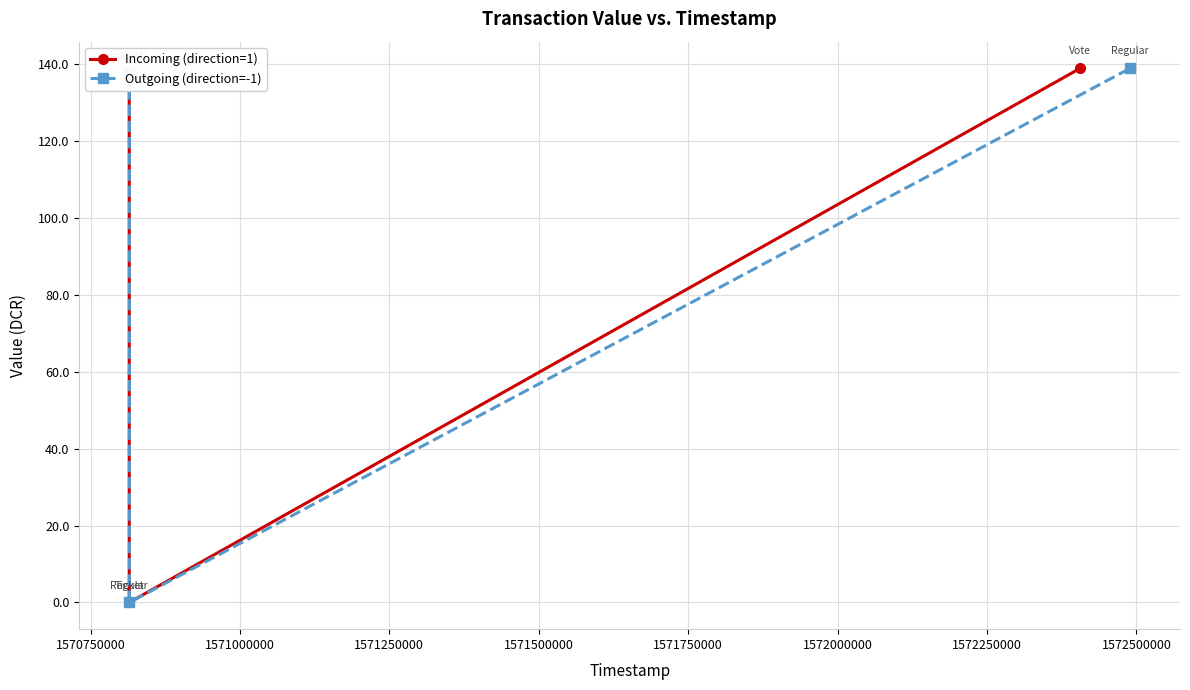

Reading right to left, extract all data points from this chart.

Incoming (direction=1): 139.0	0.0	138.0
Outgoing (direction=-1): 139.0	0.0	138.0